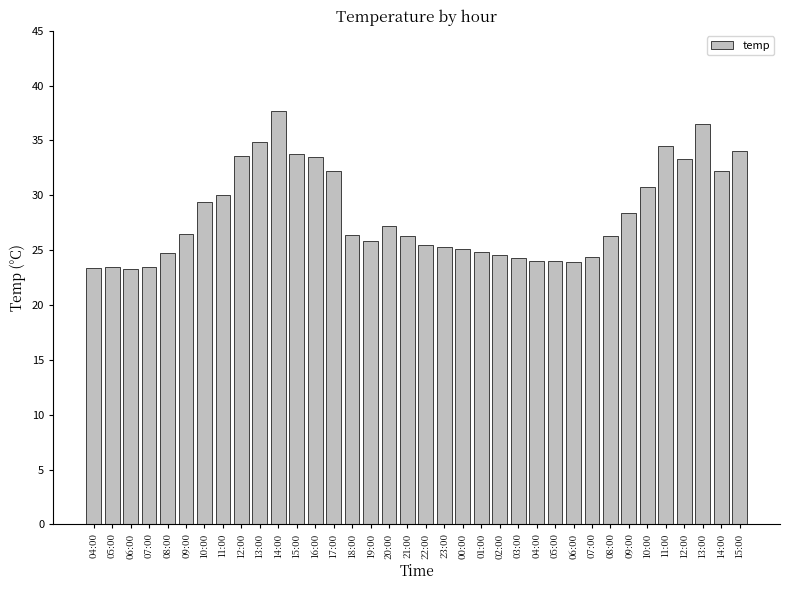

Rank the categories by value from highest to lowest.

14:00, 13:00, 13:00, 11:00, 15:00, 15:00, 12:00, 16:00, 12:00, 17:00, 14:00, 10:00, 11:00, 10:00, 09:00, 20:00, 09:00, 18:00, 21:00, 08:00, 19:00, 22:00, 23:00, 00:00, 01:00, 08:00, 02:00, 07:00, 03:00, 04:00, 05:00, 06:00, 05:00, 07:00, 04:00, 06:00